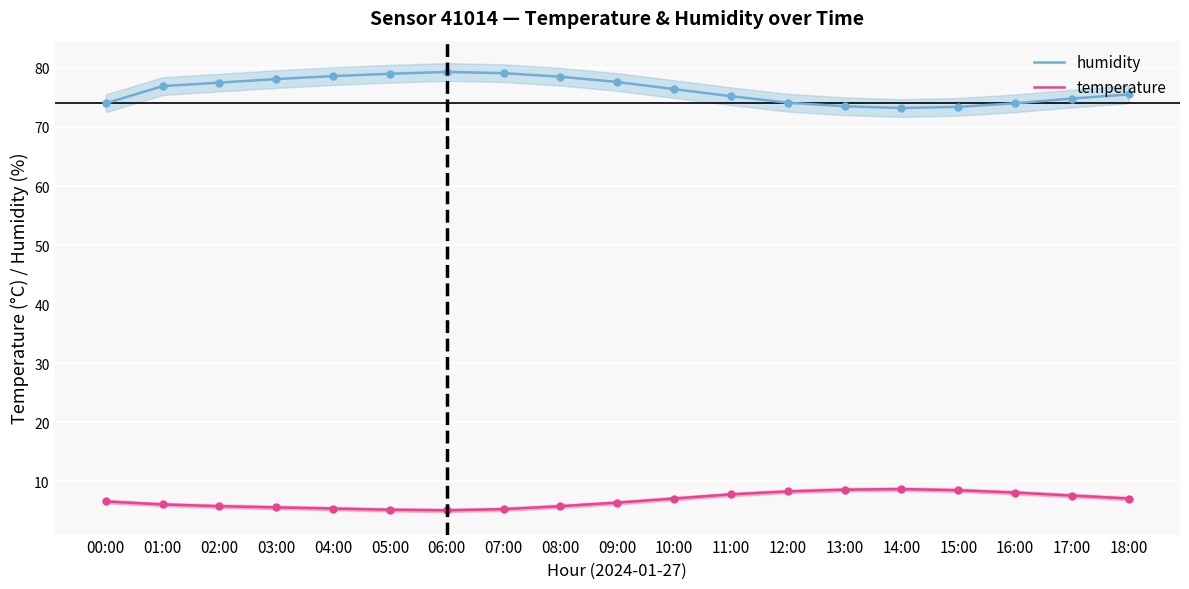

Reading left to right, extract all data points from this chart.

humidity: 74.0	76.9	77.5	78.1	78.6	79.0	79.3	79.1	78.5	77.6	76.4	75.2	74.1	73.5	73.2	73.4	74.0	74.8	75.5
temperature: 6.6	6.1	5.8	5.6	5.4	5.2	5.1	5.3	5.8	6.4	7.1	7.8	8.3	8.6	8.7	8.5	8.1	7.6	7.1